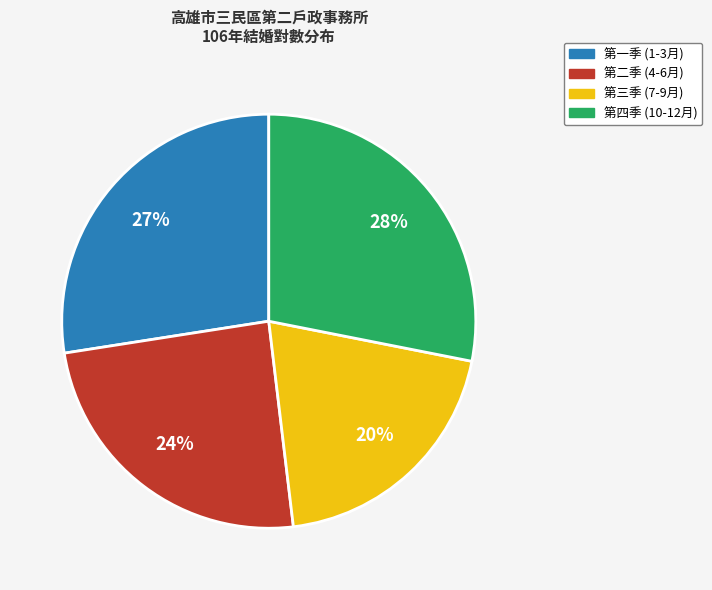

Which category has the biggest portion of the pie?

第四季 (10-12月)